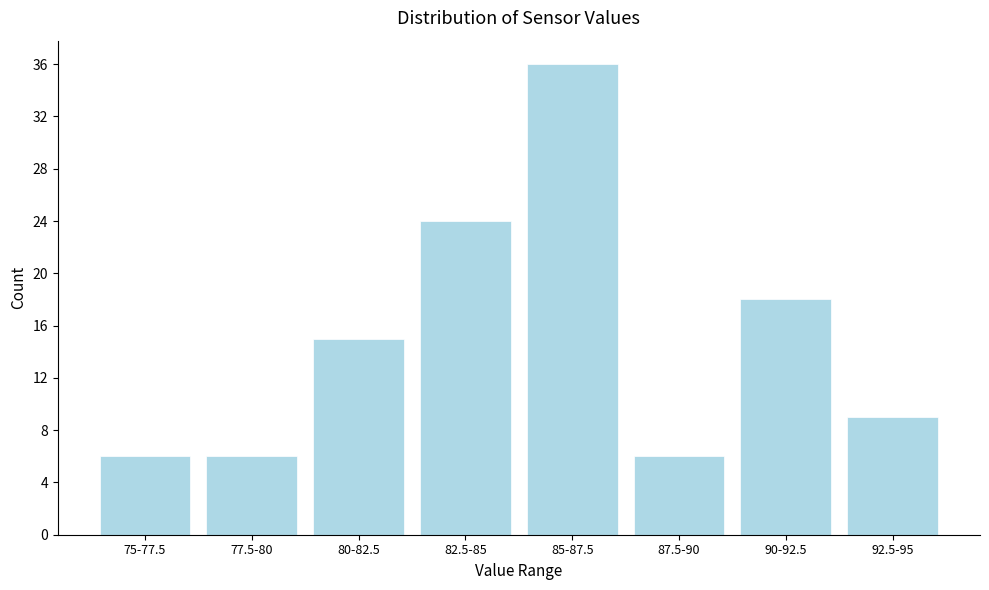

Reading left to right, what are all the values shown in this chart?

6	6	15	24	36	6	18	9